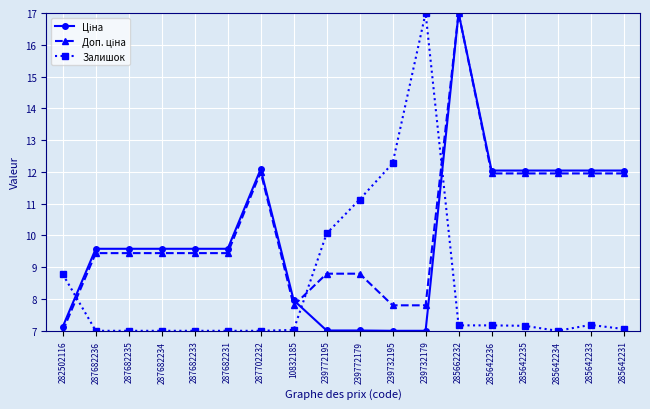

What is the difference between the highest and lowest values at 239732179?

10.0